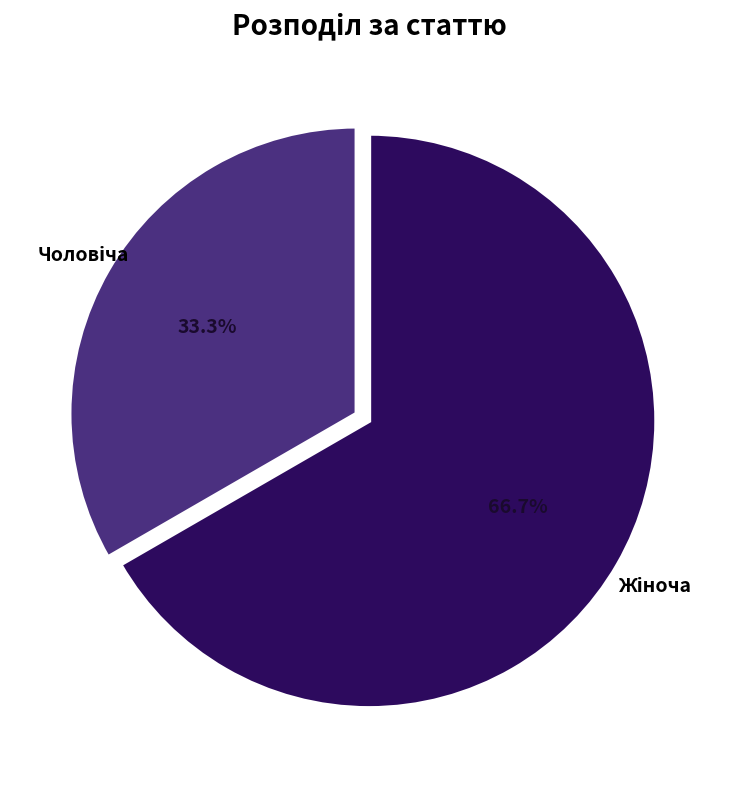

Does any single category account for the majority?

Yes